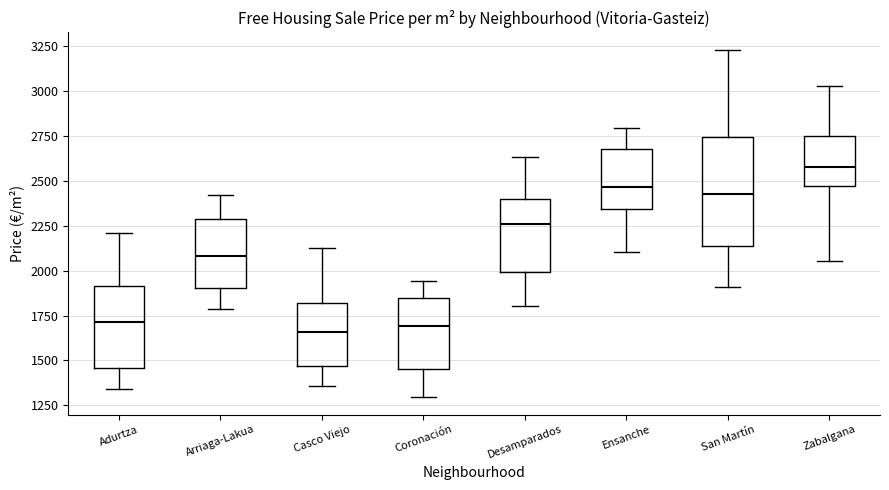

Which box's median line is the highest?

Zabalgana